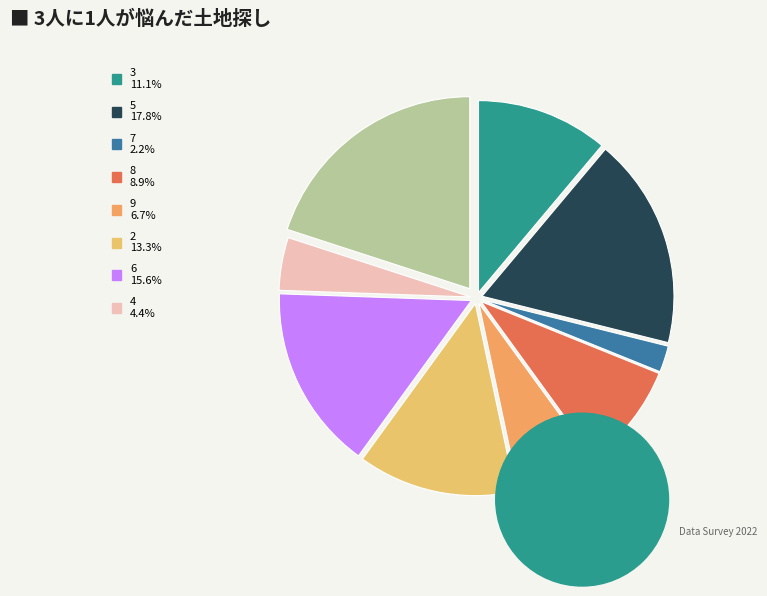

Rank the categories by value from lowest to highest.

7, 4, 9, 8, 3, 2, 6, 5, 1